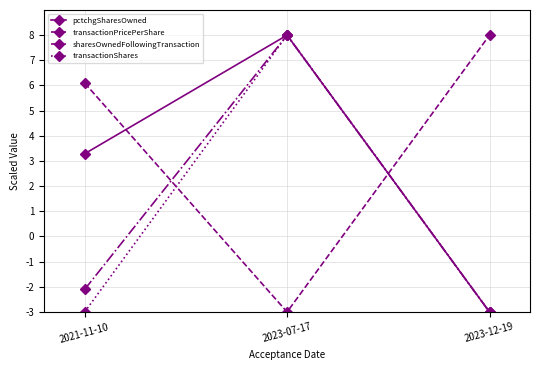

At 2021-11-10, list the series in order from smallest to largest.

transactionShares, sharesOwnedFollowingTransaction, pctchgSharesOwned, transactionPricePerShare